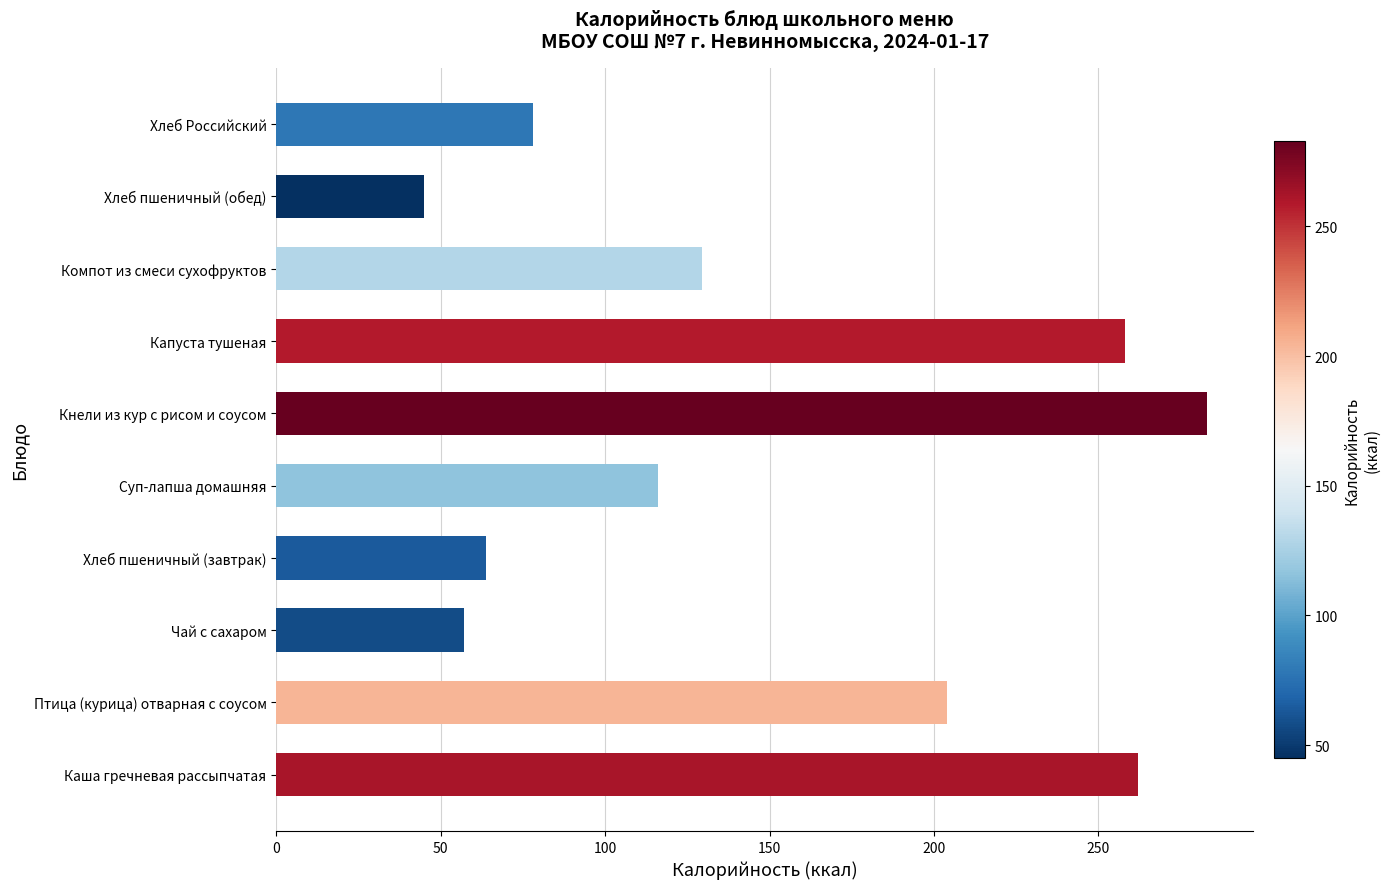

What is the maximum value shown in the chart?

283.0